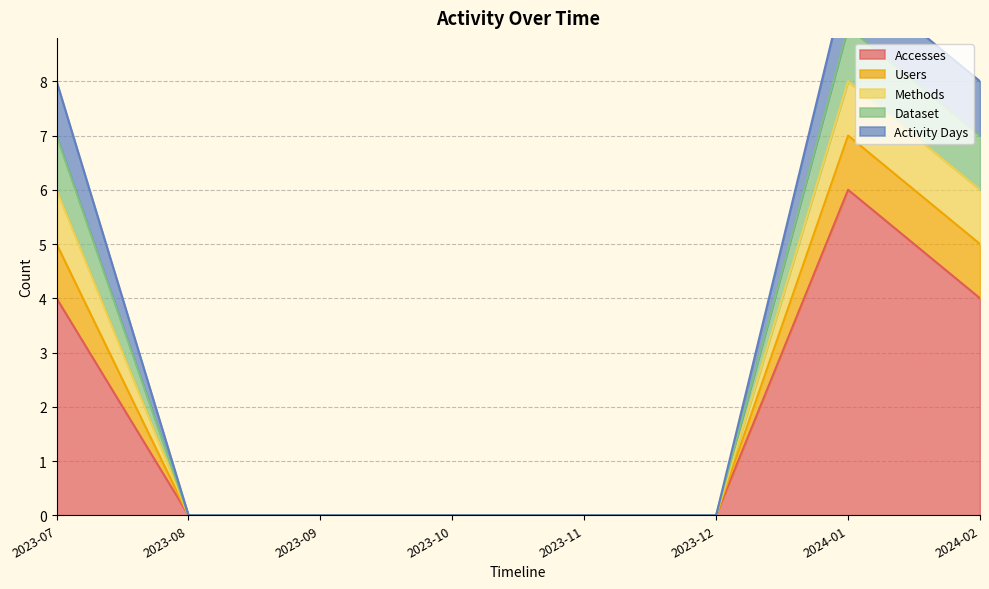

How many values in Methods are above zero?

3